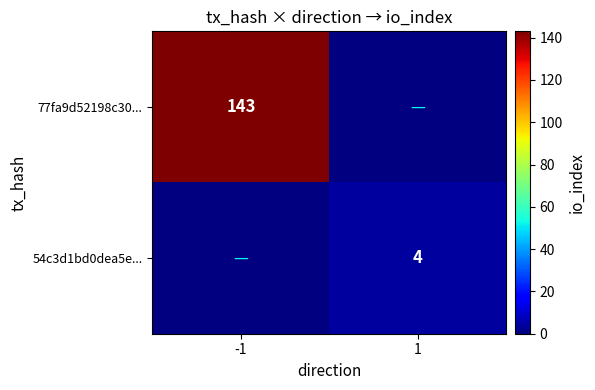

At how many categories does at least one series exceed 76?

1